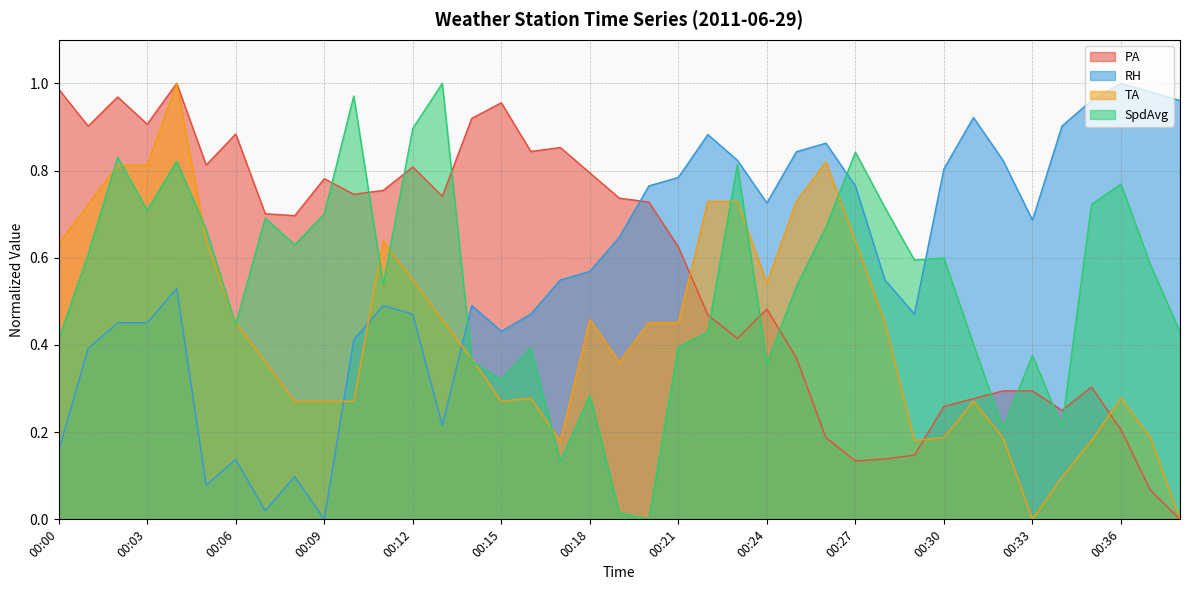

How many data points in SpdAvg are above 0?

38